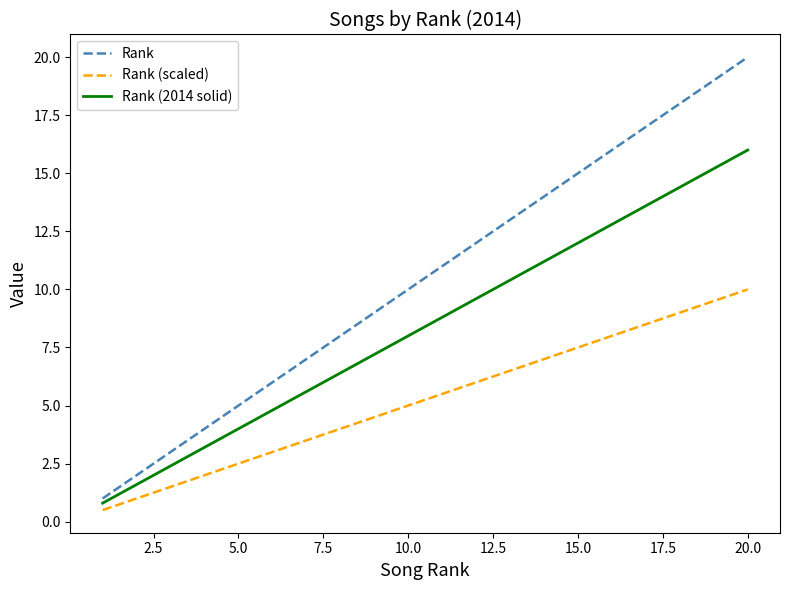

What is the maximum value shown in the chart?

20.0